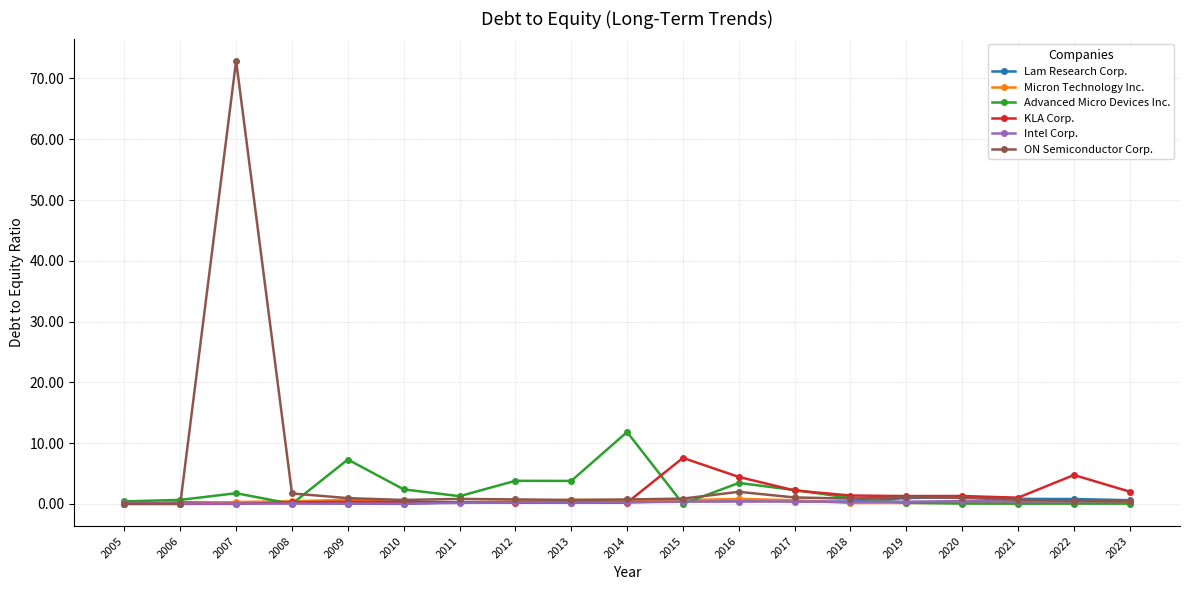

Which series has the largest range (max minus min)?

ON Semiconductor Corp.